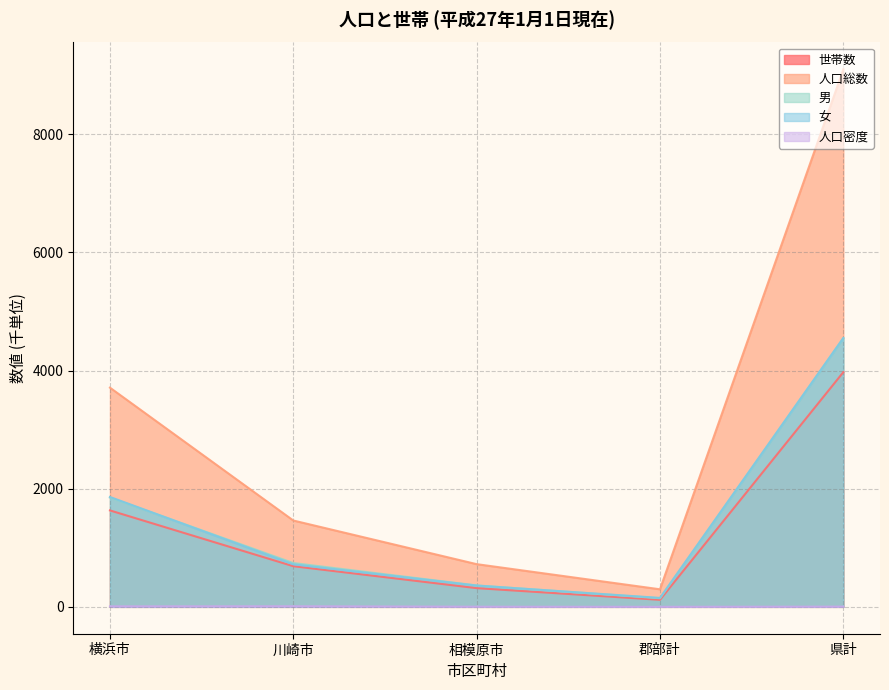

At which label is 世帯数 closest to 2046?

横浜市